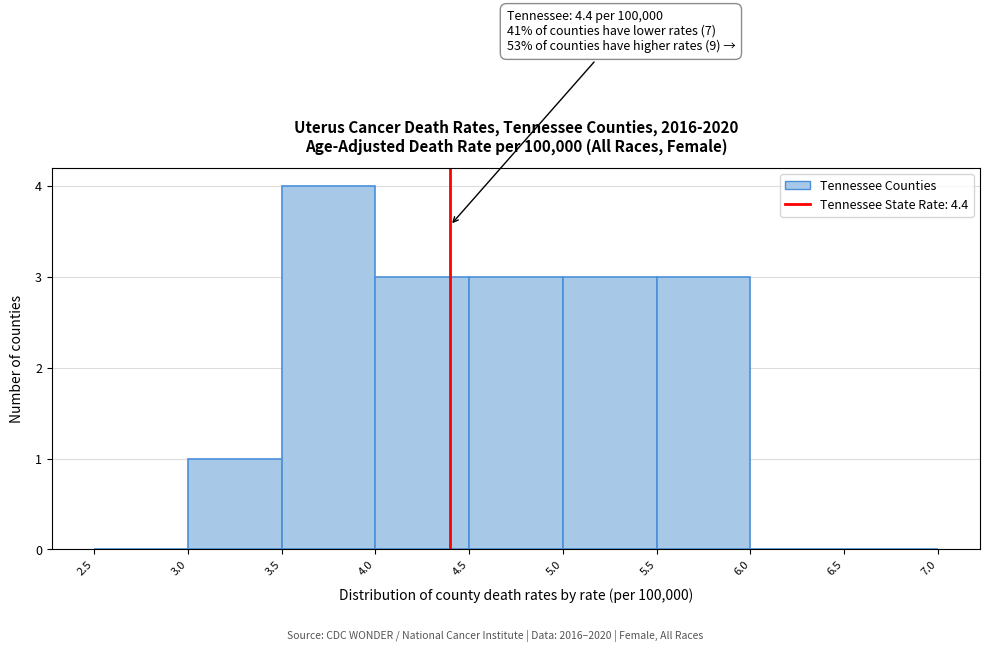

Over which range of the x-axis is the bar tallest?

3.5 to 4.0